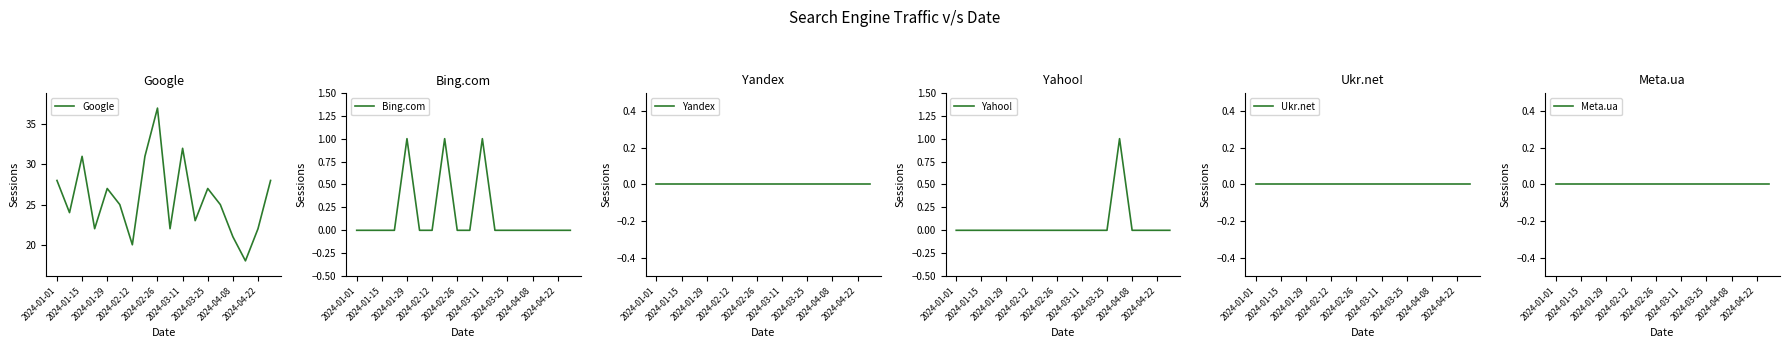

Is it true that Google equals 64 at 2024-04-22?

False